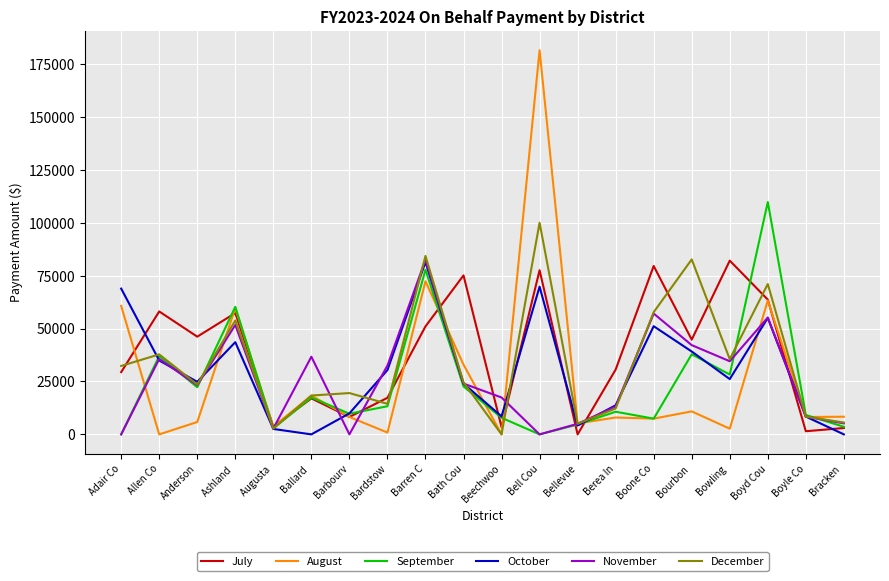

Which series changed the most between Allen Co and Bath Cou?

August